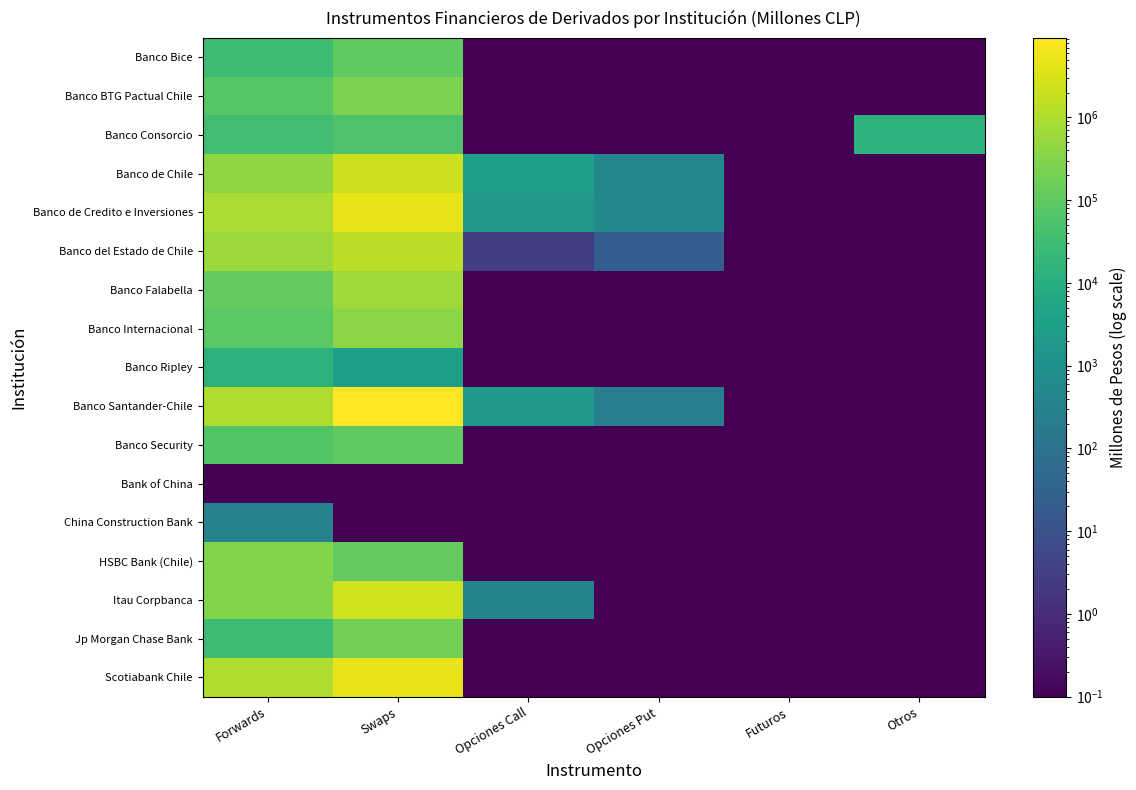

At how many categories does at least one series exceed 4760220?

1